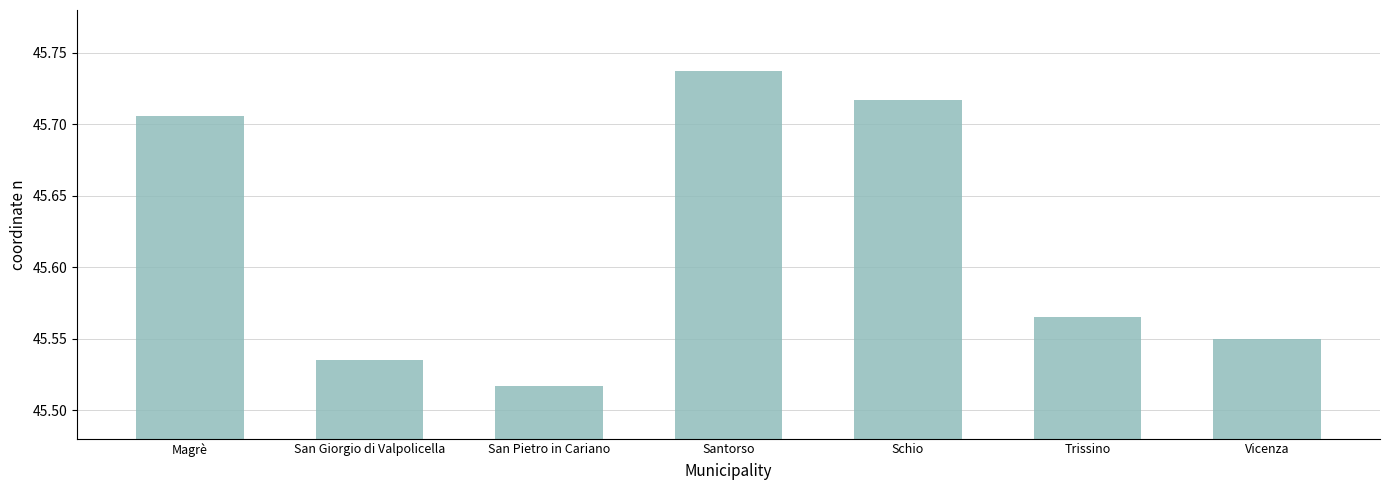

Between San Pietro in Cariano and San Giorgio di Valpolicella, which is larger?

San Giorgio di Valpolicella